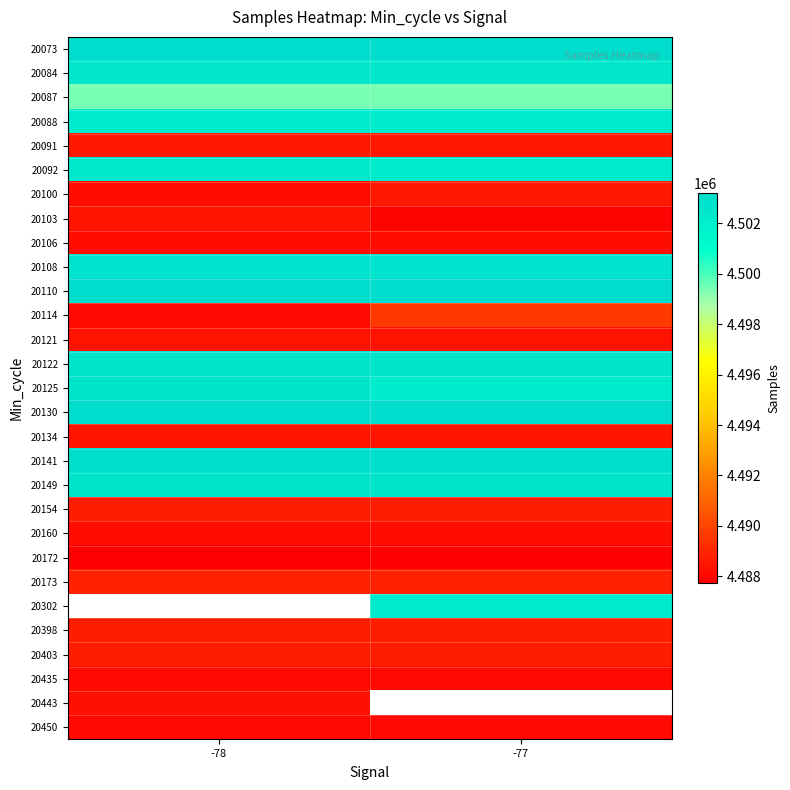

At -77, list the series in order from smallest to largest.

20172, 20103, 20450, 20435, 20160, 20106, 20121, 20134, 20091, 20100, 20154, 20398, 20403, 20173, 20114, 20087, 20092, 20125, 20302, 20088, 20084, 20149, 20122, 20108, 20141, 20130, 20110, 20073, 20443